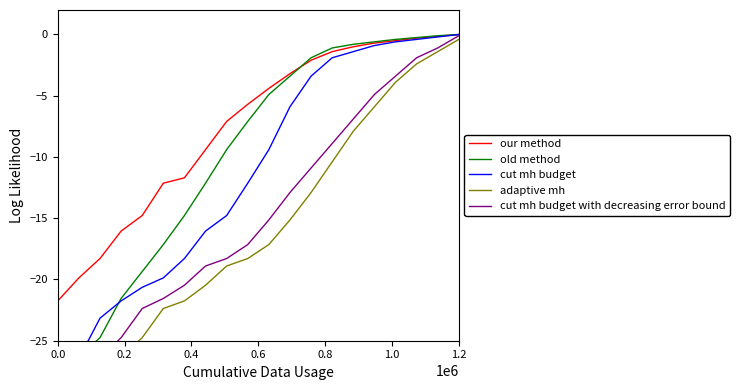

What is the difference between the maximum and second lowest values in the our method series?

19.9